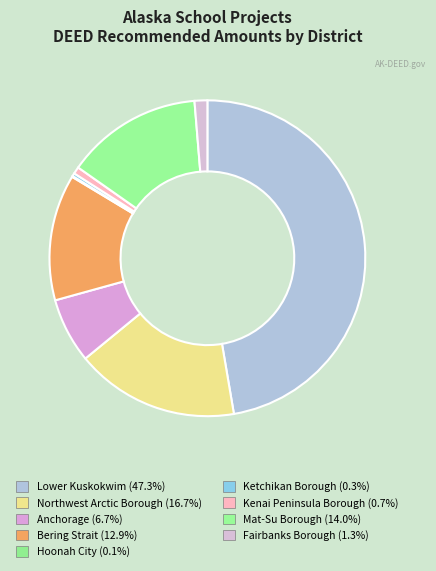

To the nearest percent, what is the combined percentage of Northwest Arctic Borough and Hoonah City?

17%